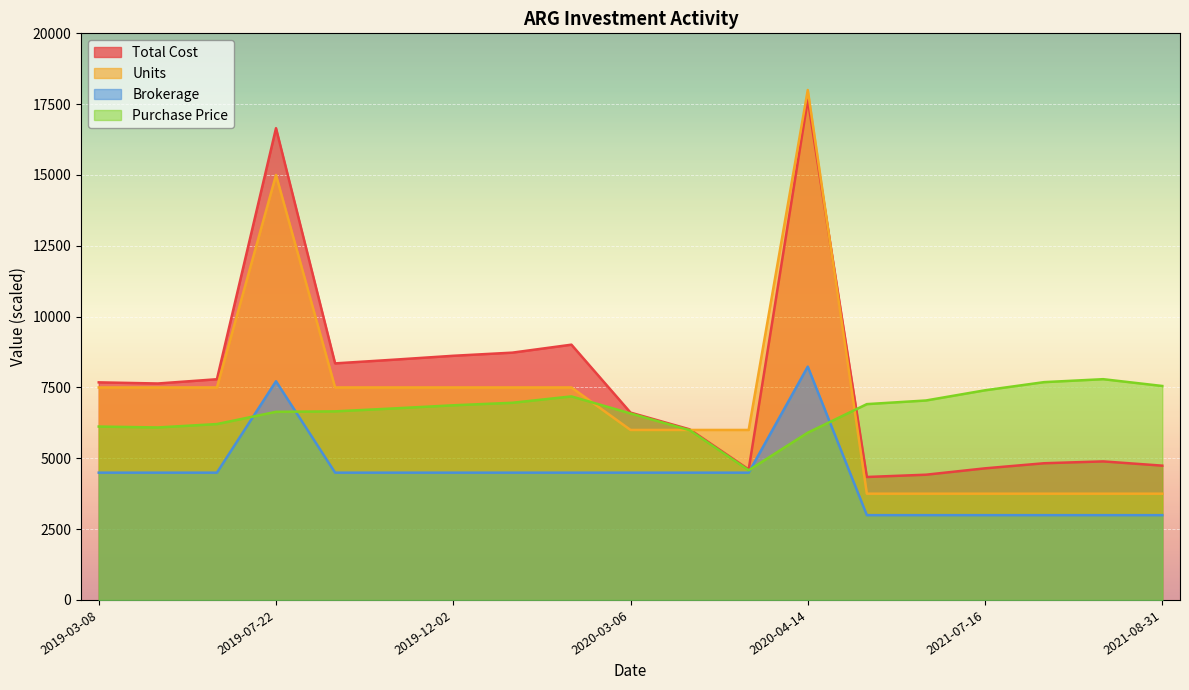

Which category has the highest value in the Units series?

2020-04-14